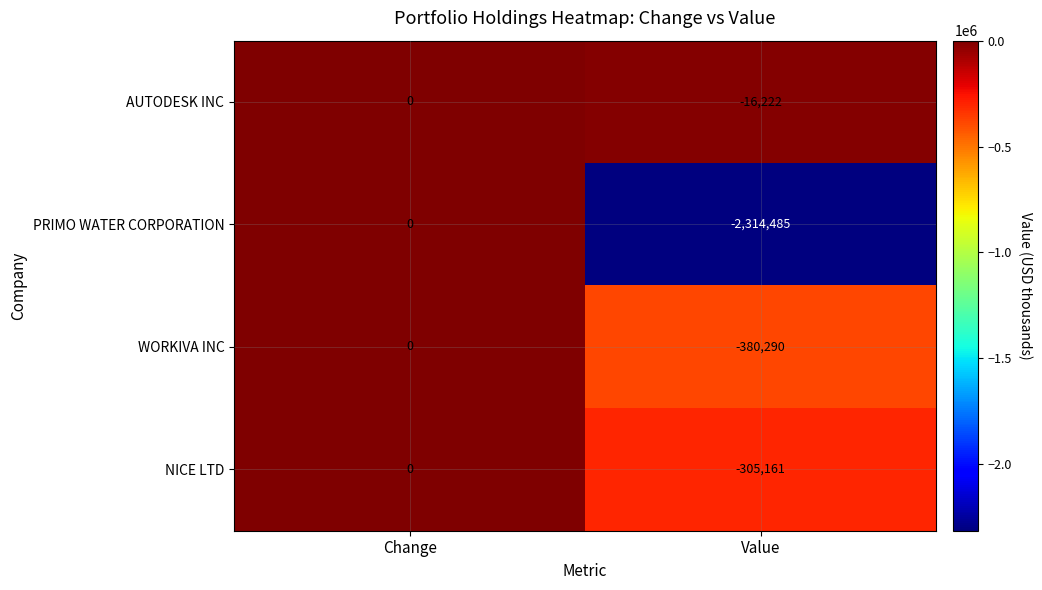

Which series has the widest spread of values?

PRIMO WATER CORPORATION